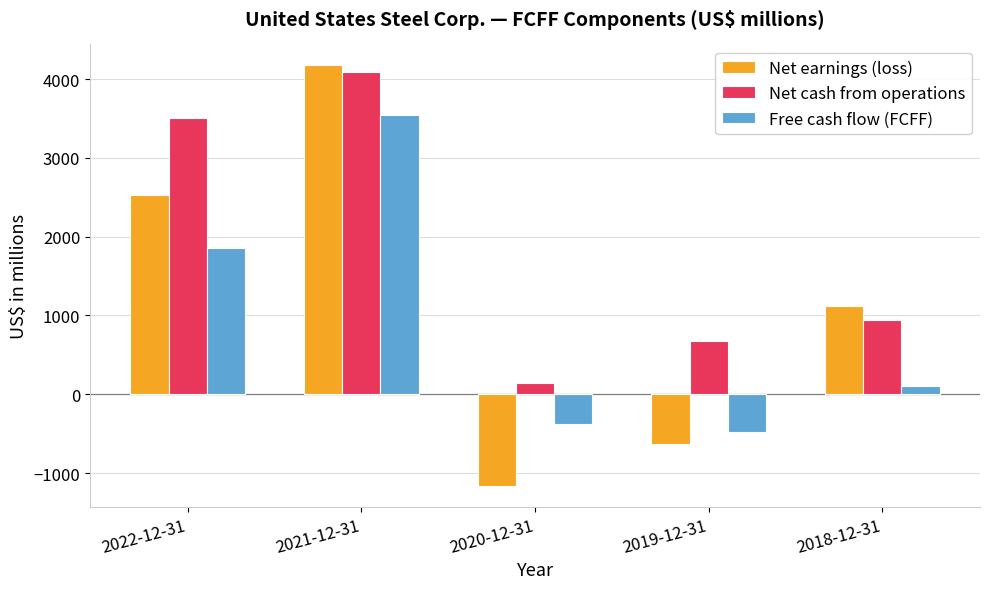

Is it true that Net earnings (loss) equals 254 at 2018-12-31?

False